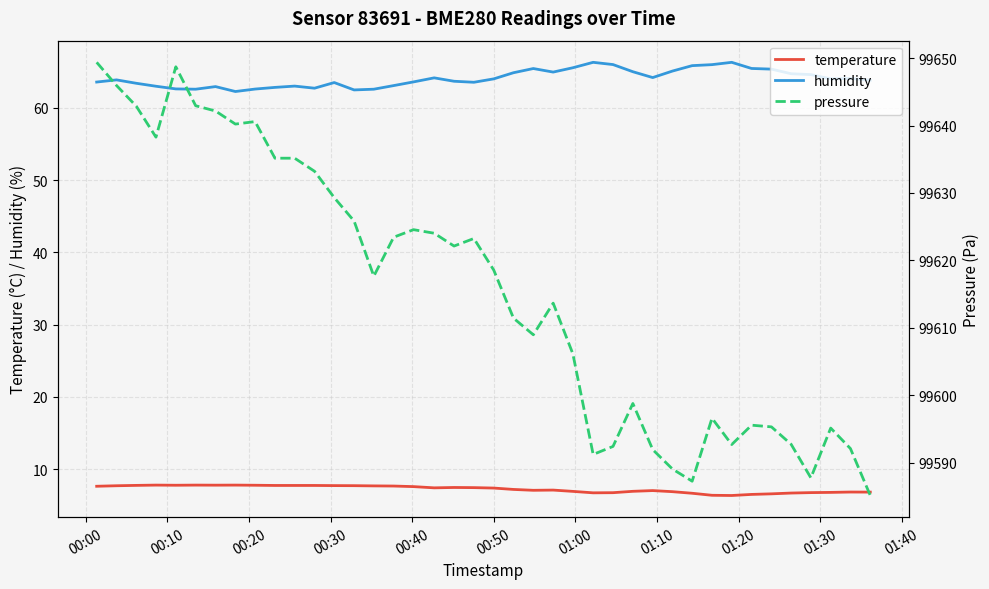

What is the value of the pressure point at the 31st from the left?

99587.2